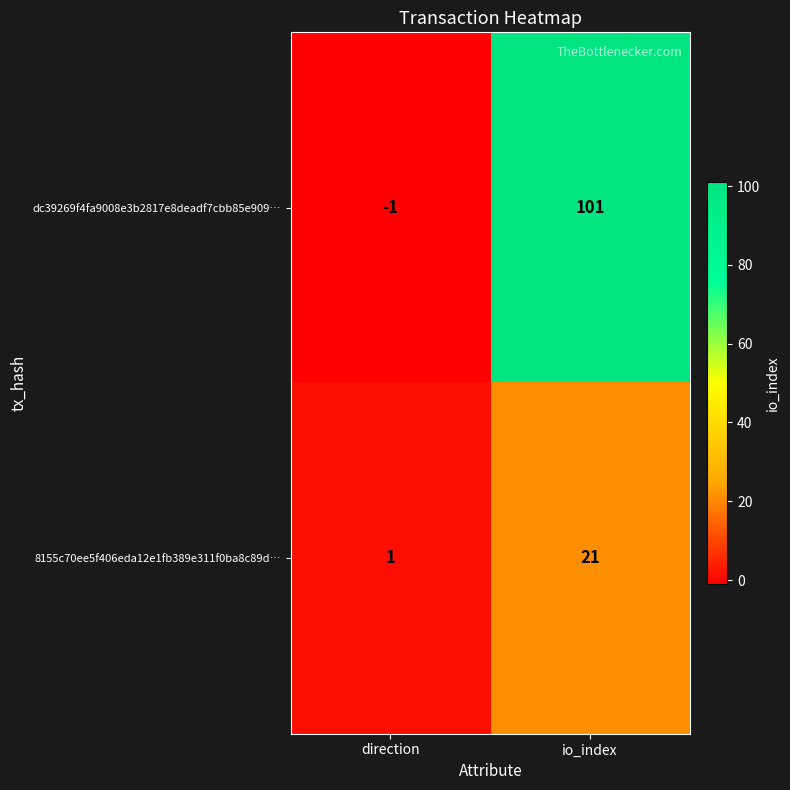

Is it true that 8155c70ee5f406eda12e1fb389e311f0ba8c89d… equals 21 at io_index?

True